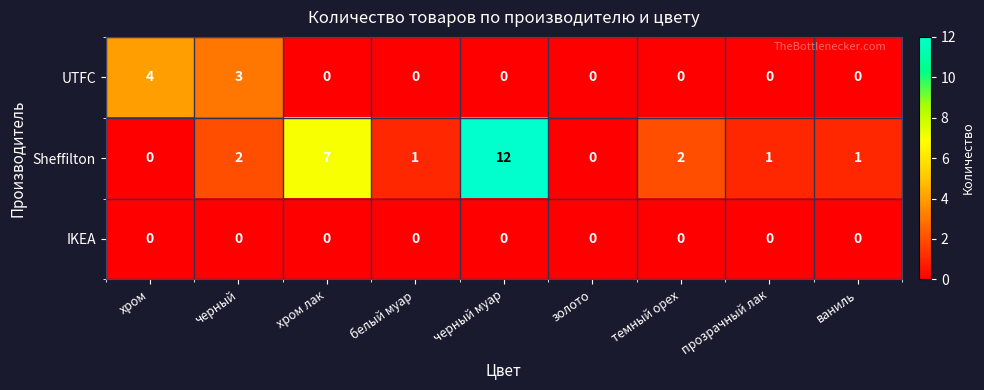

What is the greatest value displayed?

12